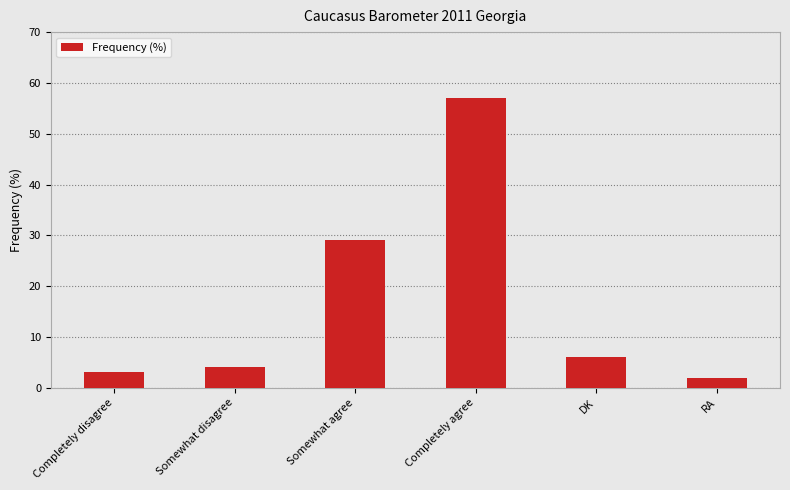

What is the label of the 3rd bar from the left?

Somewhat agree